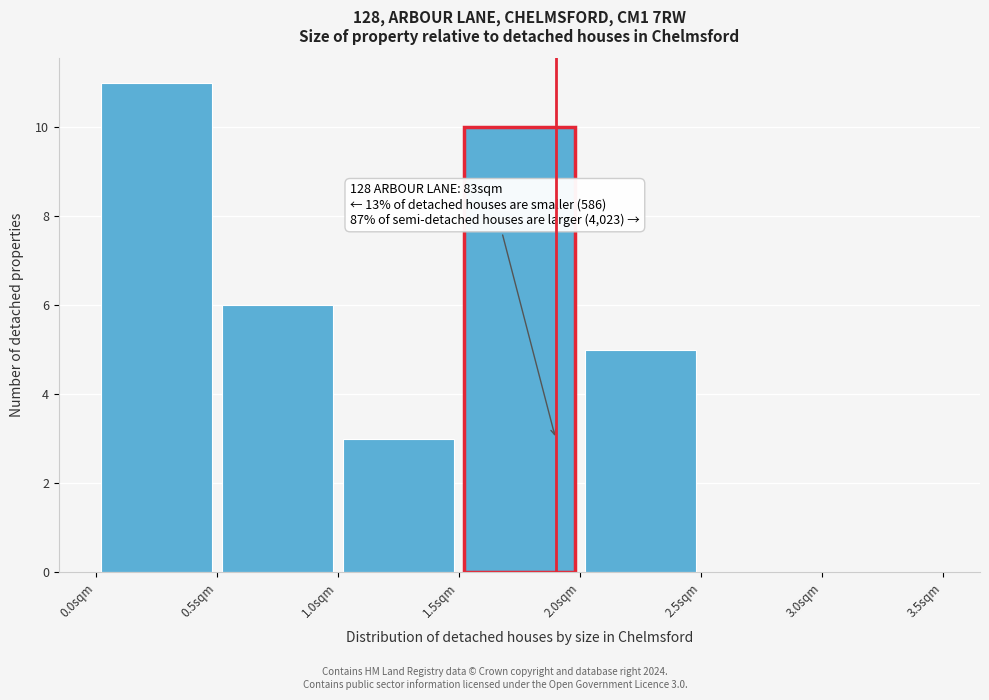

Over which range of the x-axis is the bar tallest?

0.0 to 0.5